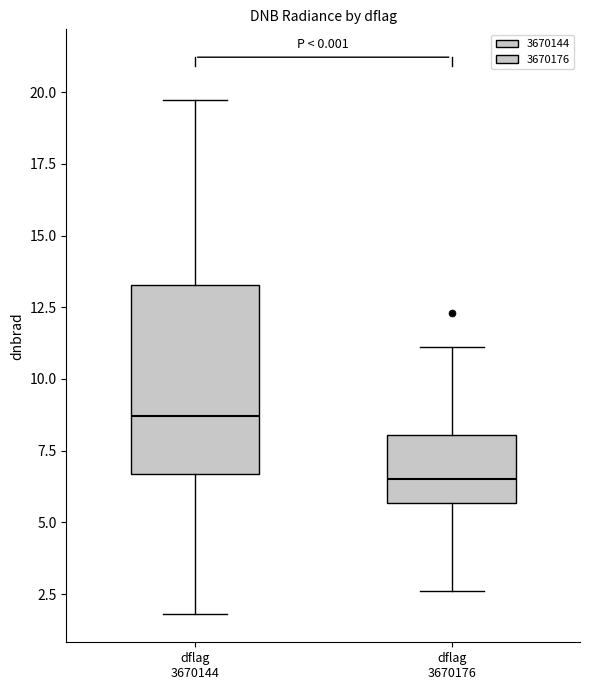

Reading left to right, transcribe this box plot: for each box, give where its median line is, the range the box spans, and where its two whiskers end, as read against the y-axis. The values are not printed on the chart, so give them approximately, as read against the axis.

dflag 3670144: median 8.5, box 6.5 to 13.5, whiskers 2.0 to 19.5
dflag 3670176: median 6.5, box 5.5 to 8.0, whiskers 2.5 to 11.0